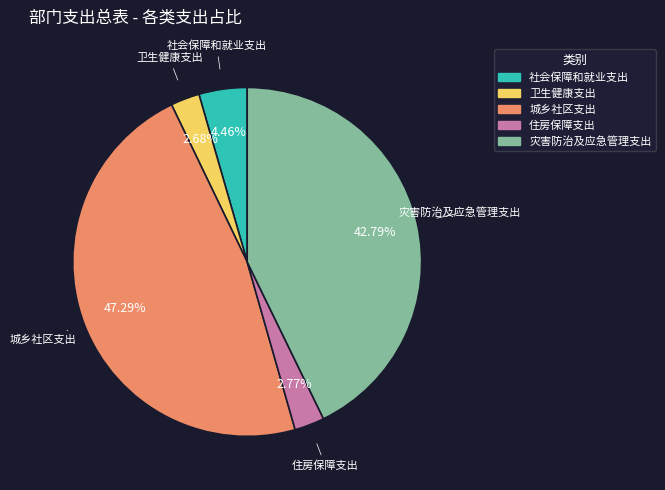

To the nearest percent, what is the average slice percentage?

20%